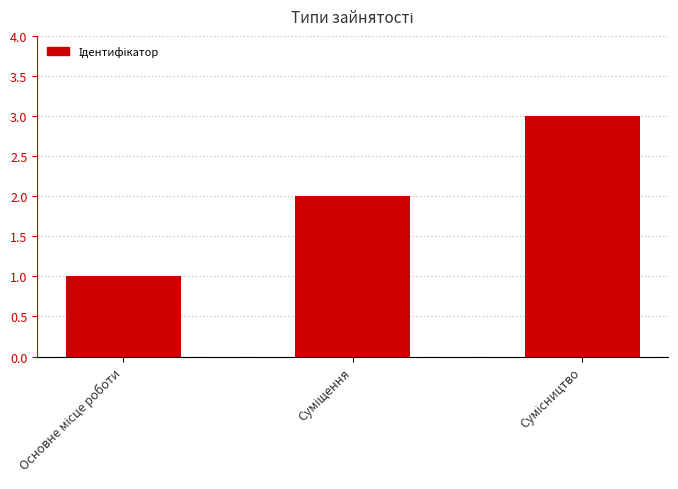

What is the sum of all values?

6